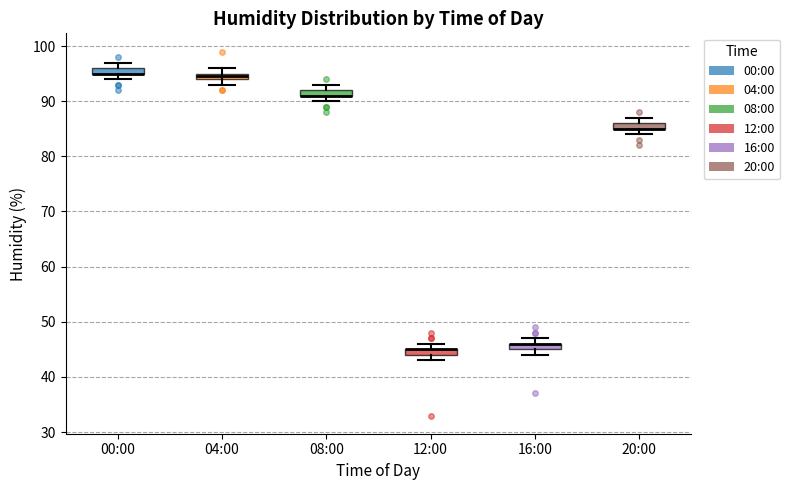

Where is the lower edge of the box for 12:00 on the y-axis? The values are not printed on the chart, so give them approximately, as read against the axis.

44